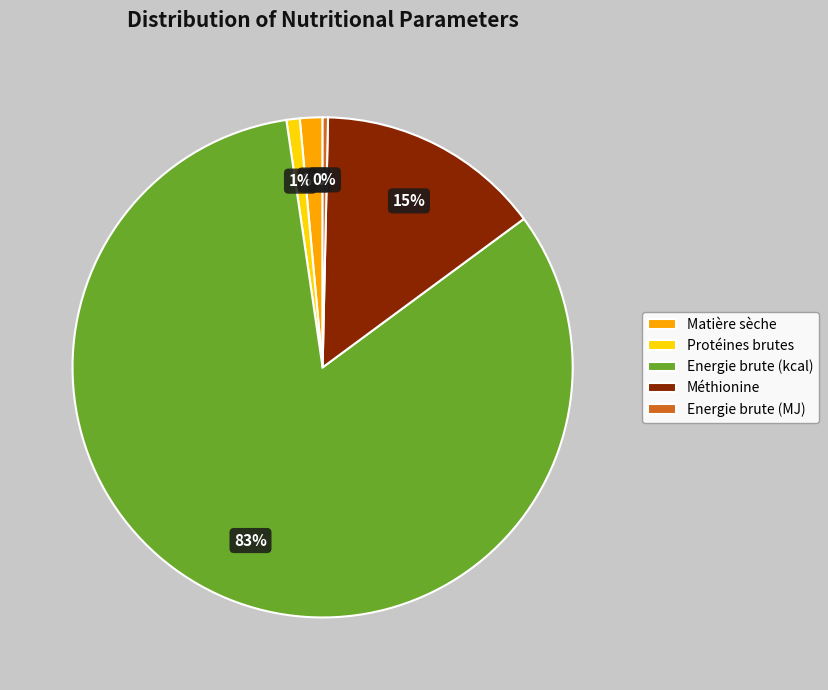

What is the majority slice?

Energie brute (kcal)